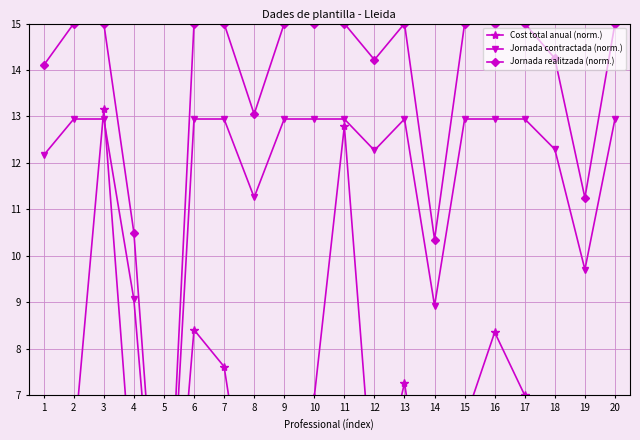

What are all the series names shown in the legend?

Cost total anual (norm.), Jornada contractada (norm.), Jornada realitzada (norm.)